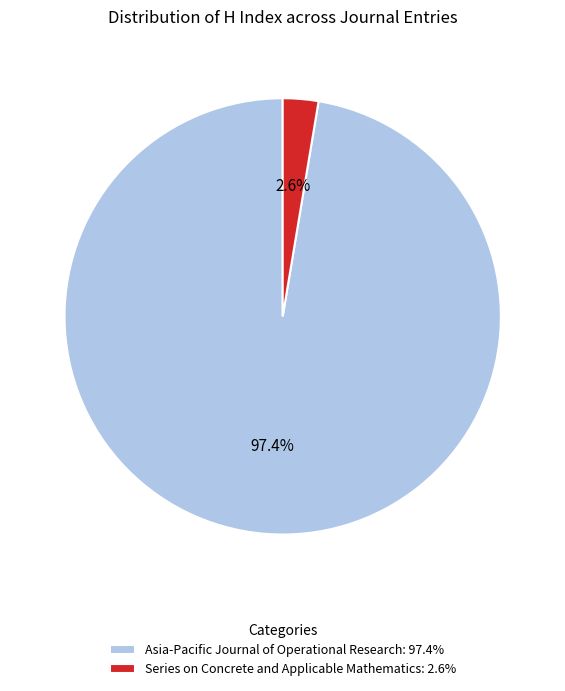

Is it true that Asia-Pacific Journal of Operational Research is 85% of the pie?

False